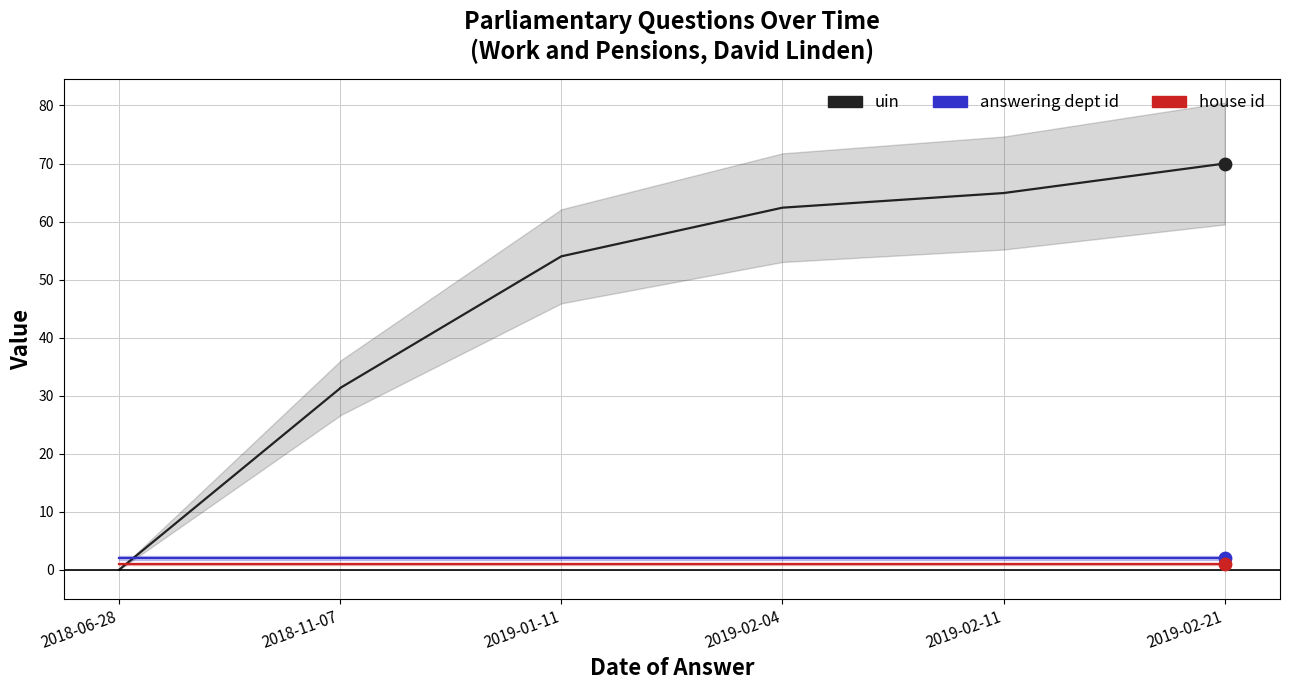

Is the value of house id at 2019-01-11 greater than the value of uin at 2018-11-07?

No